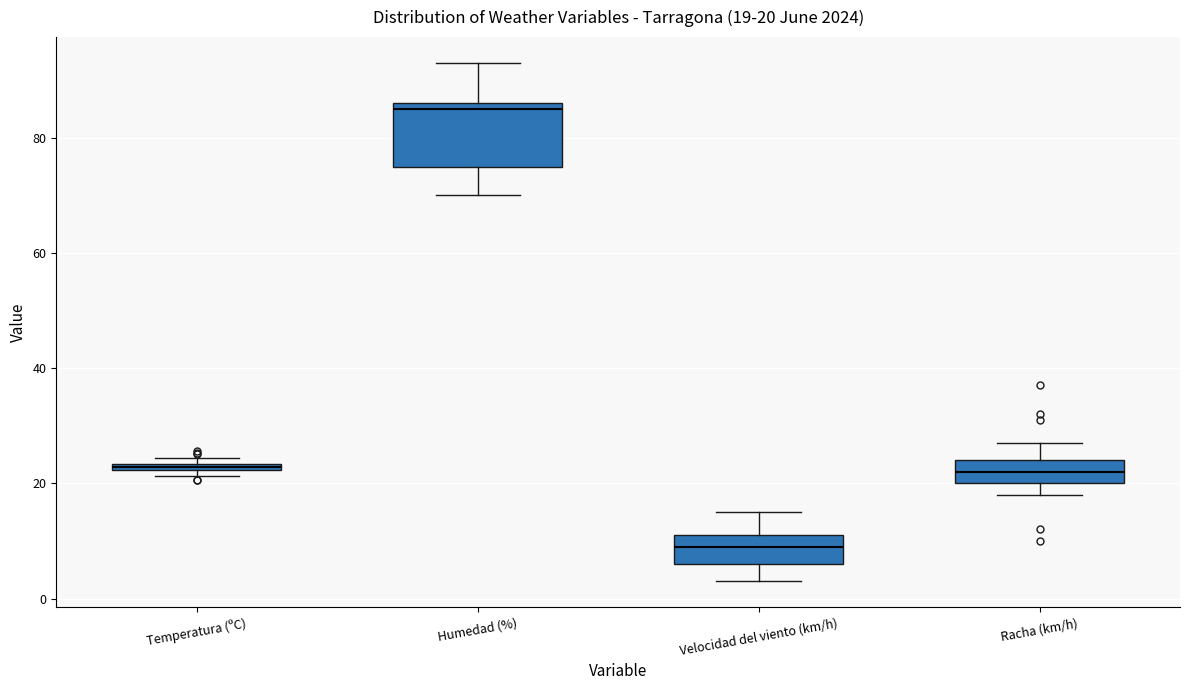

Which box's median line is the highest?

Humedad (%)